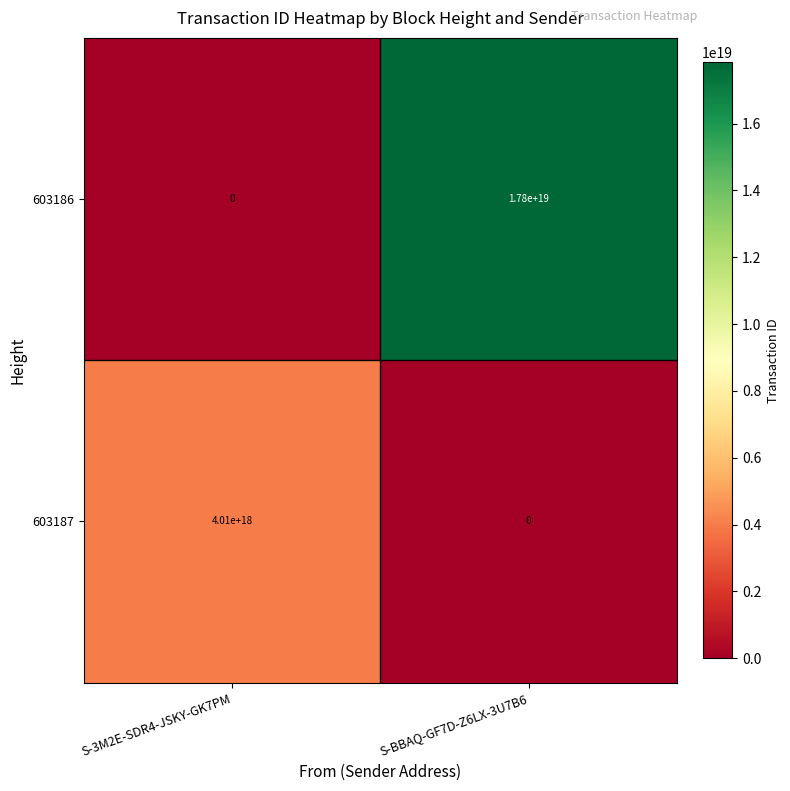

Is it true that 603186 equals 0 at S-3M2E-SDR4-JSKY-GK7PM?

True